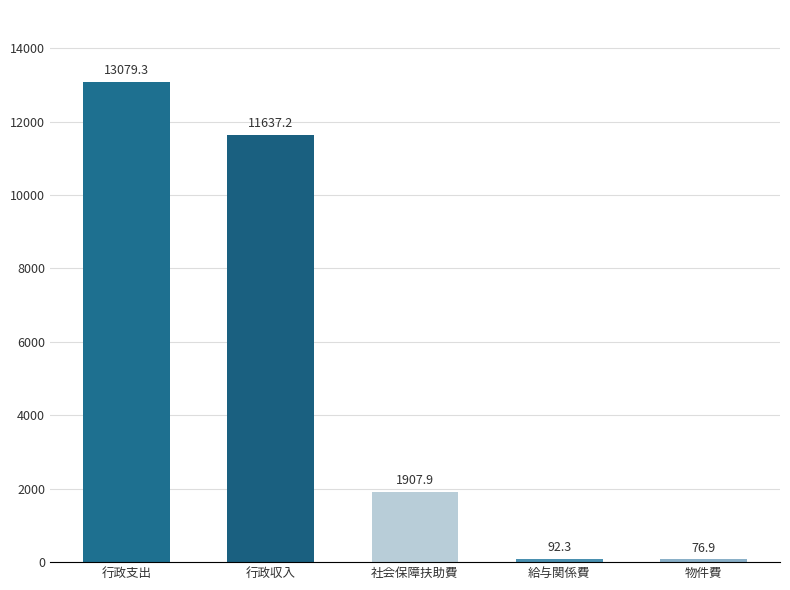

What is the sum of the values at 社会保障扶助費 and 行政支出?

14987.2